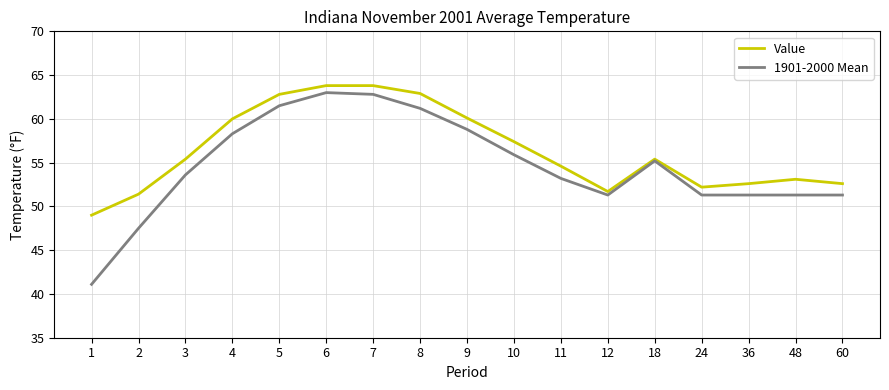

List the series in order of their overall mean, lowest first.

1901-2000 Mean, Value